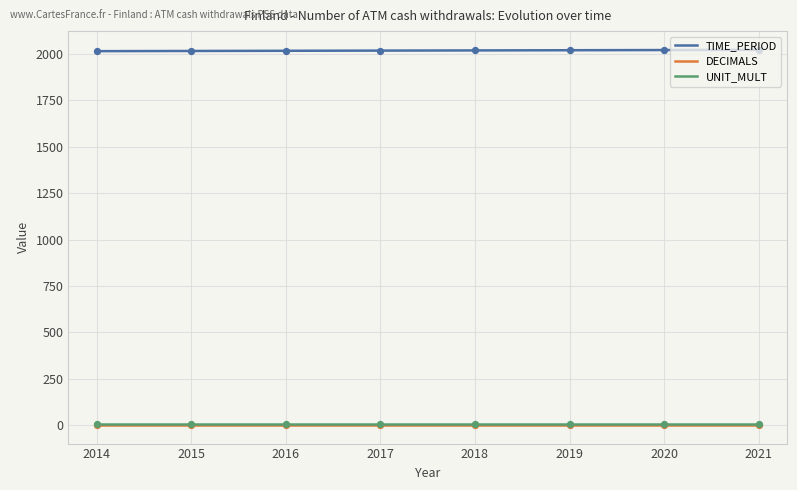

Which series reaches the minimum Y coordinate?

DECIMALS